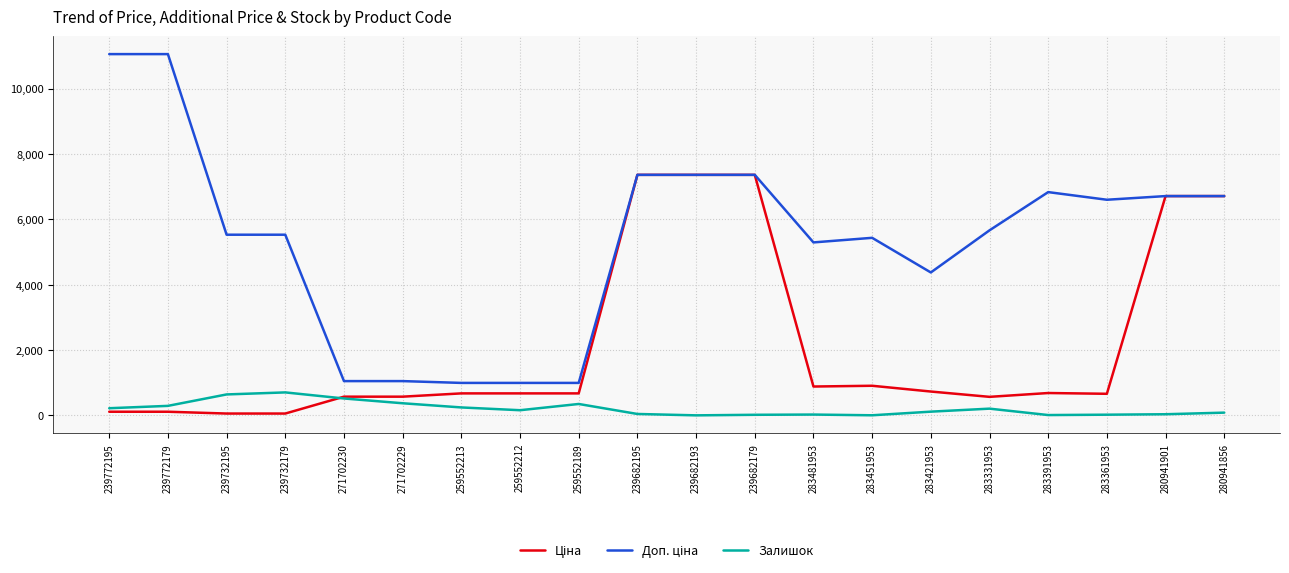

What is the maximum value shown in the chart?

11055.0